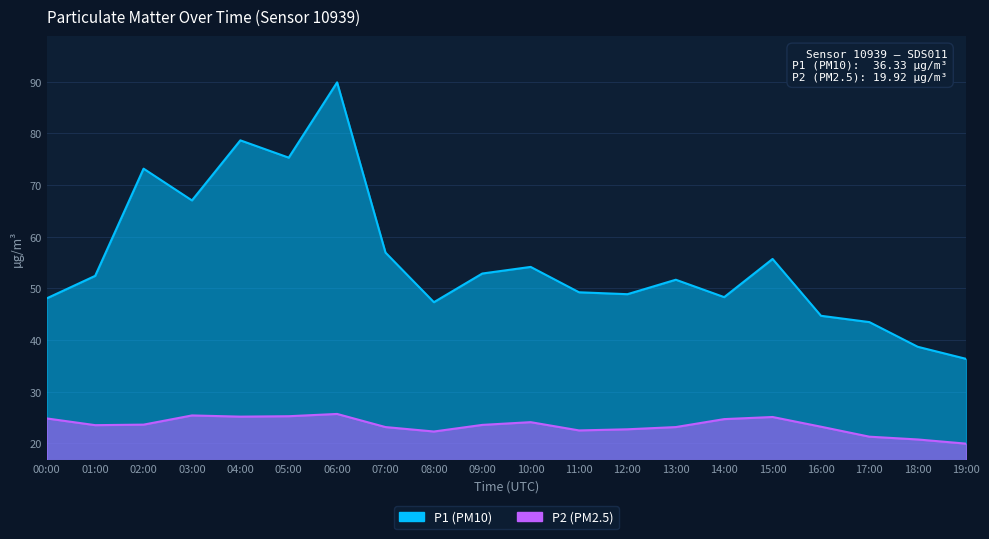

The value of P2 at 09:00 is 14.7. True or false?

False